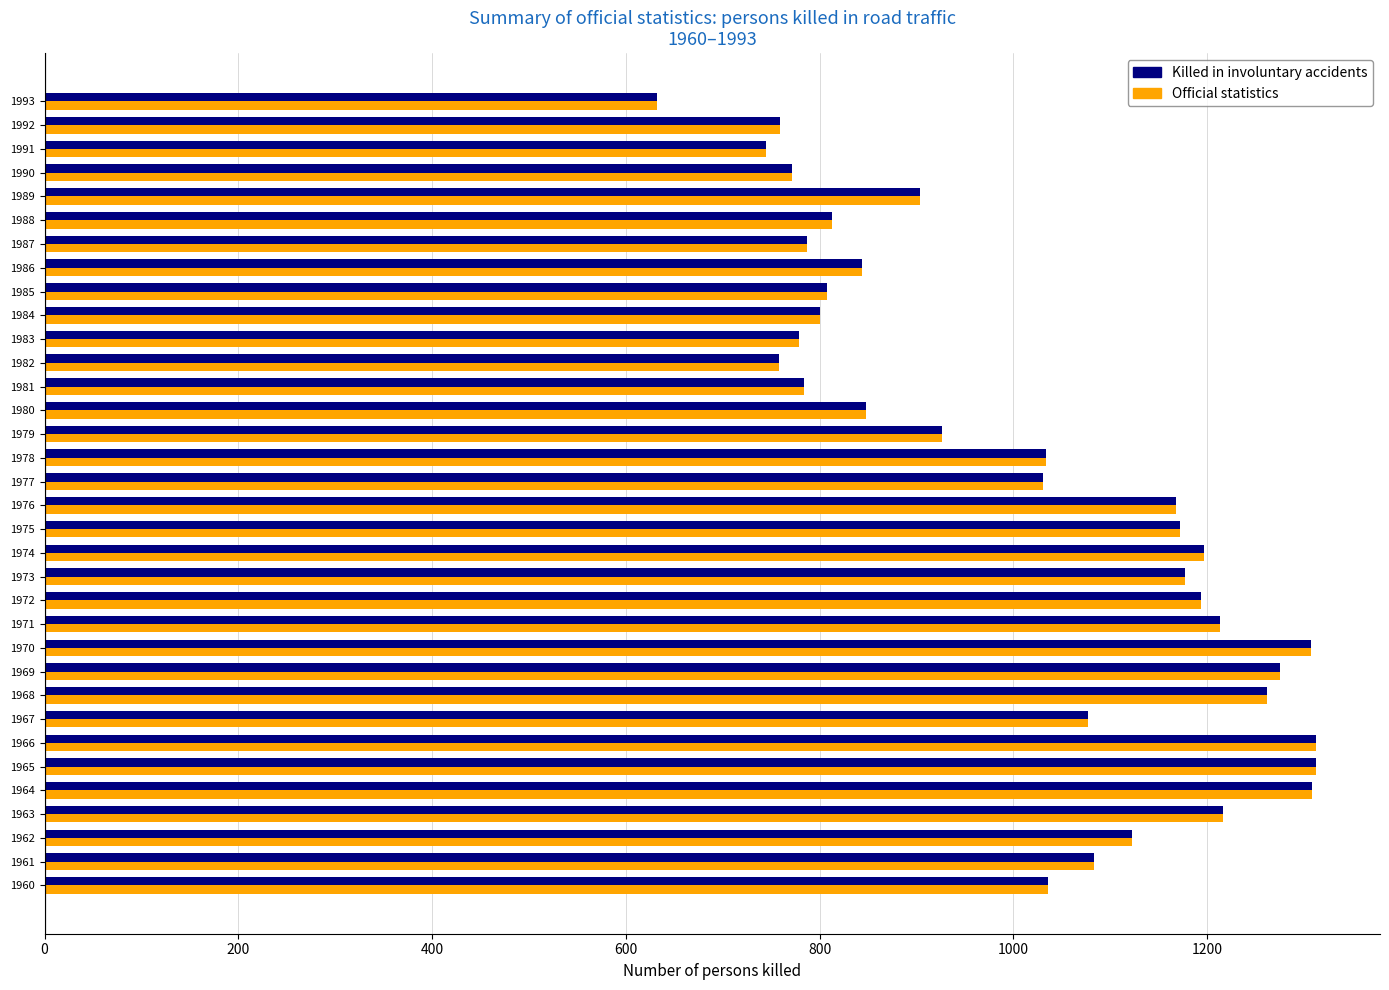

What is the total value across all series at 1990?

1544